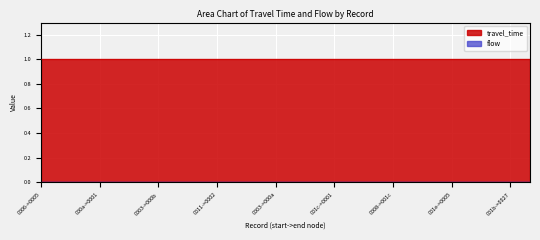

Which series has the largest total across all categories?

travel_time